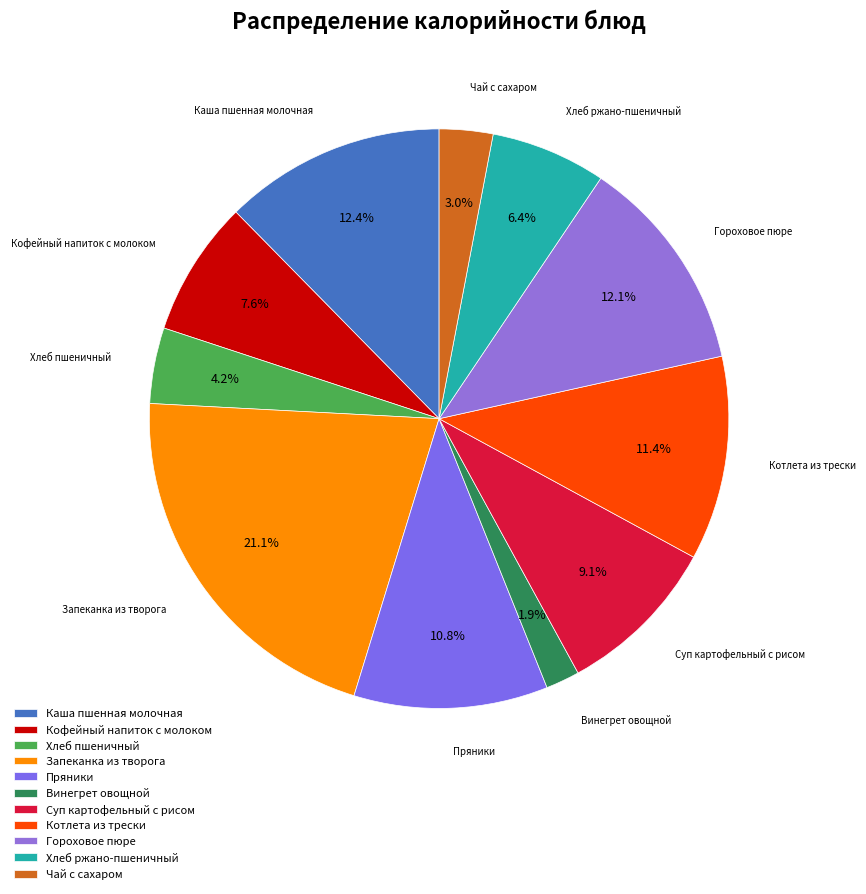

Is there a majority slice in this chart?

No